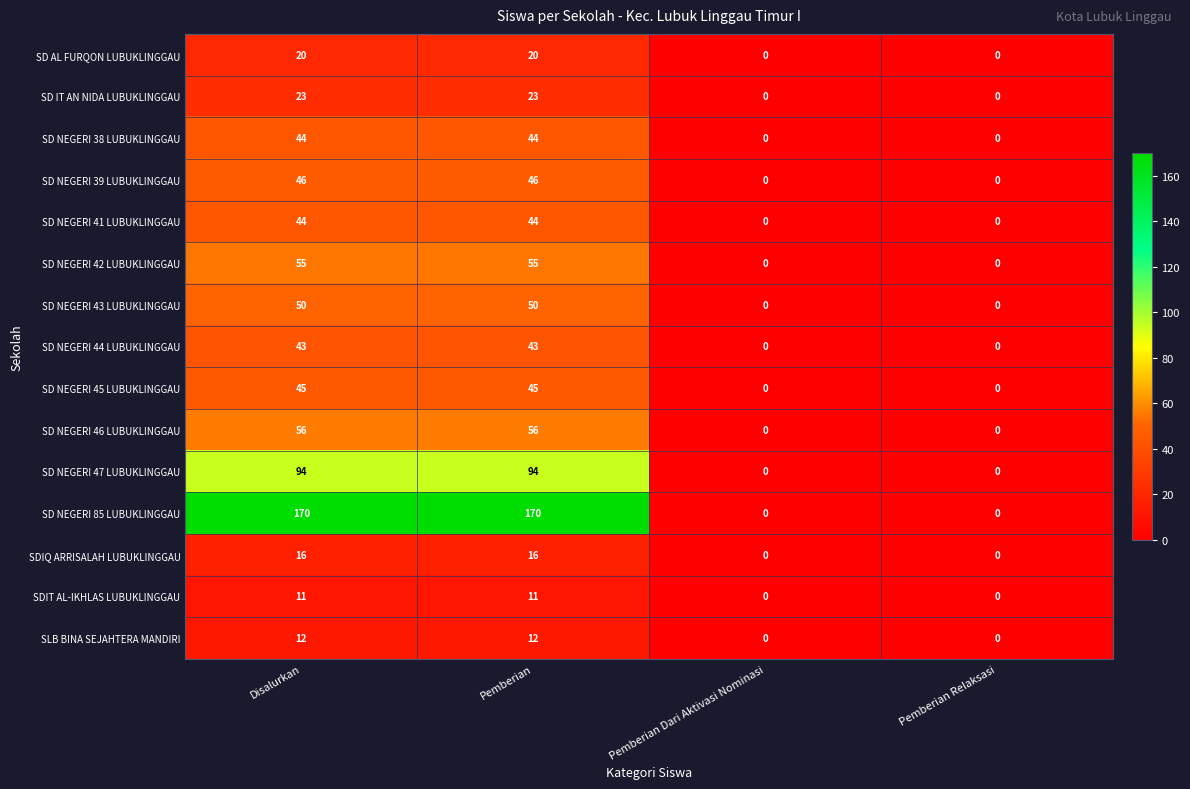

What is the greatest value displayed?

170